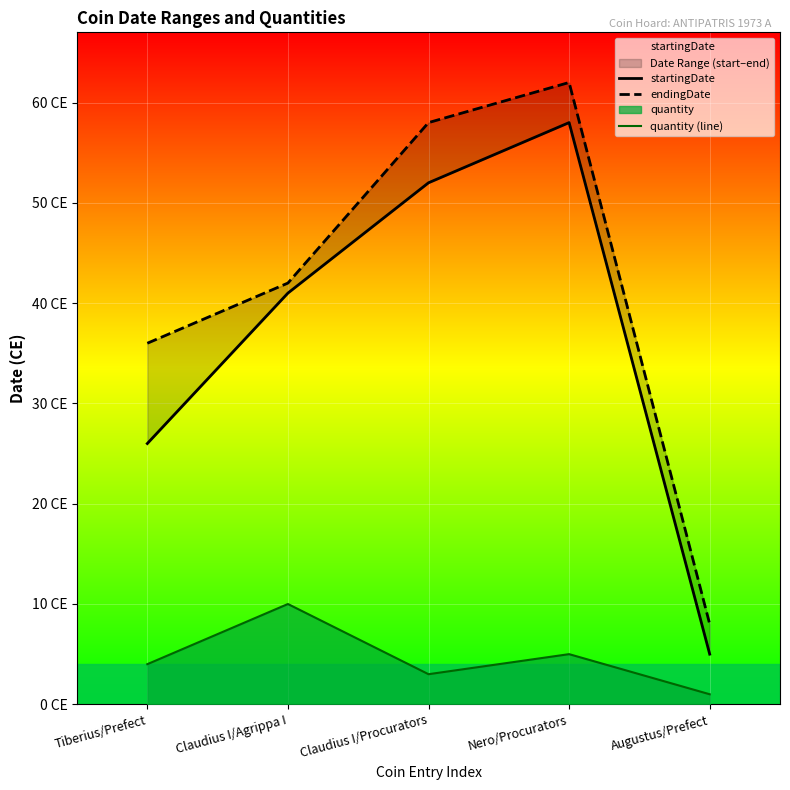

True or false: endingDate and startingDate intersect in this chart.

False